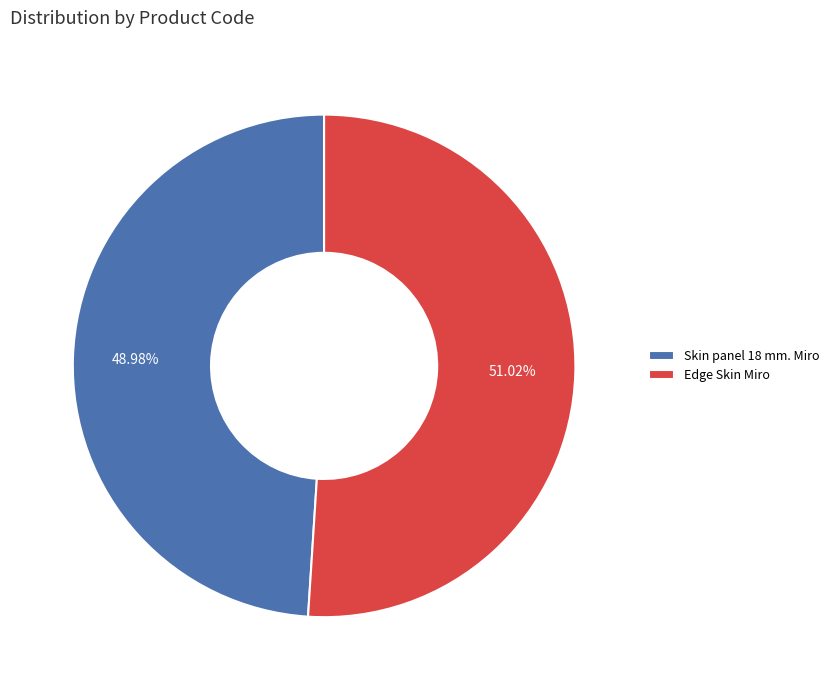

What is the largest slice in the pie chart?

Edge Skin Miro